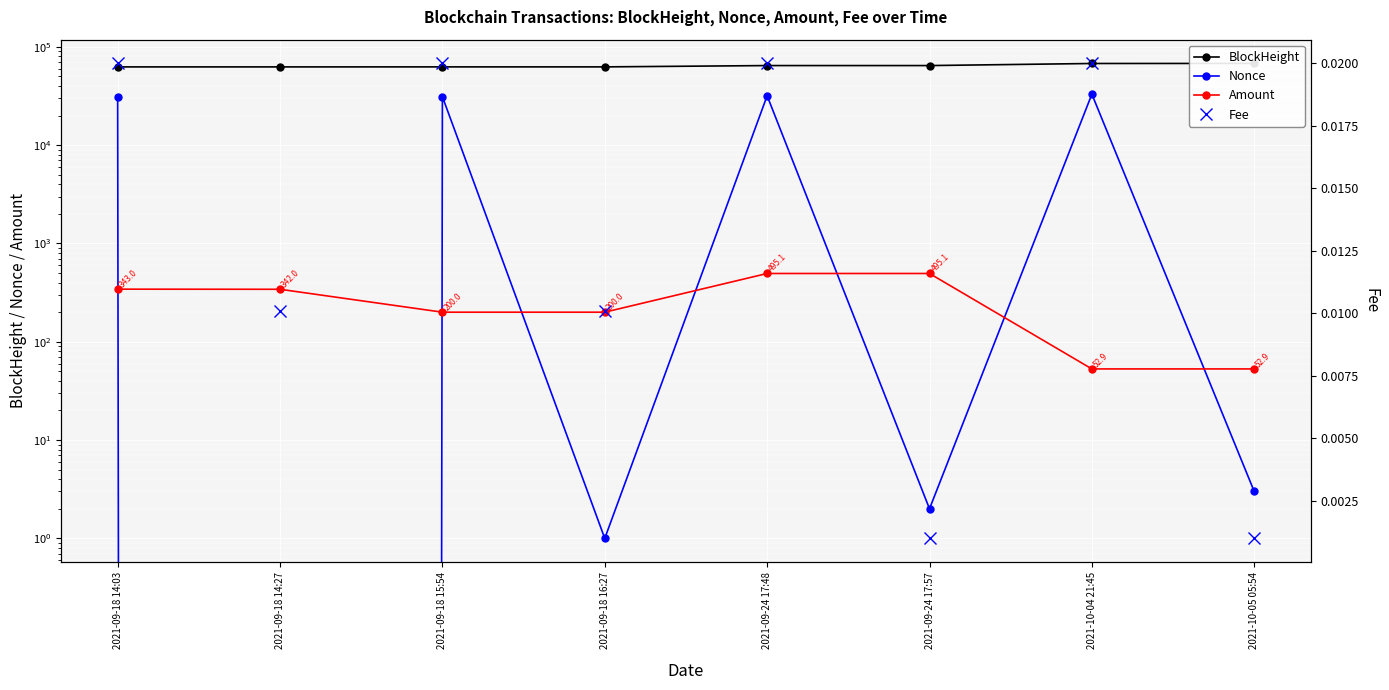

Which category has the lowest value in the BlockHeight series?

2021-09-18 14:03